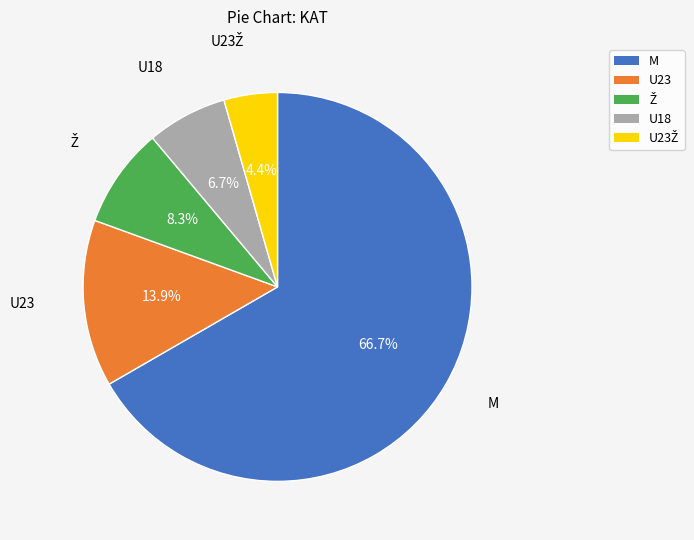

Count the number of slices in the pie.

5